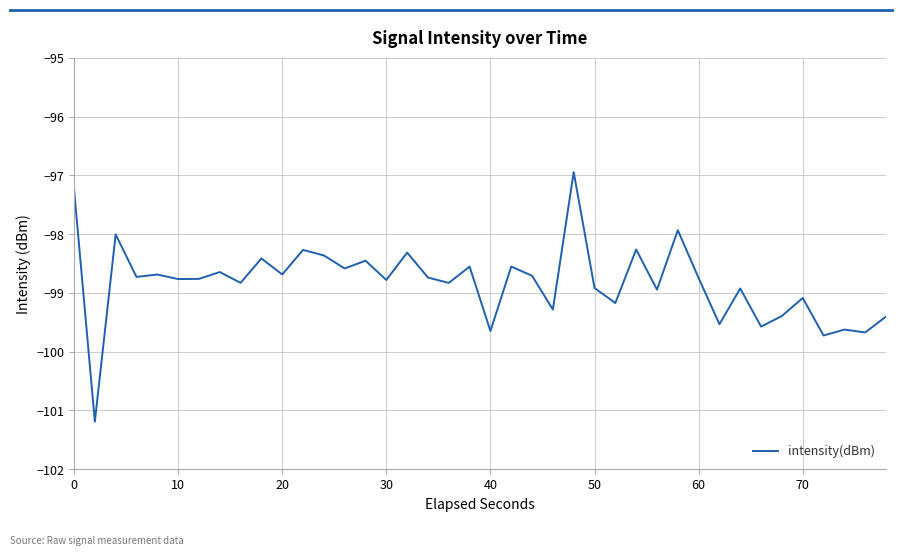

What is the difference between the maximum and minimum values?

4.2